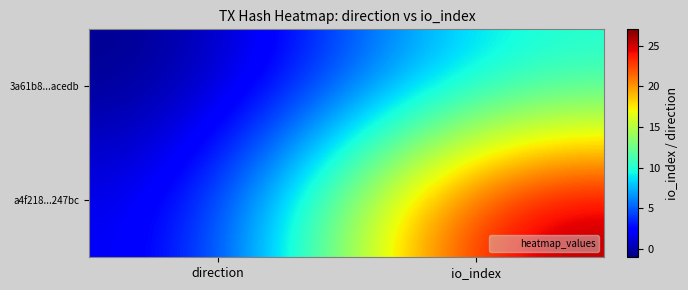

At io_index, list the series in order from largest to smallest.

a4f218...247bc, 3a61b8...acedb